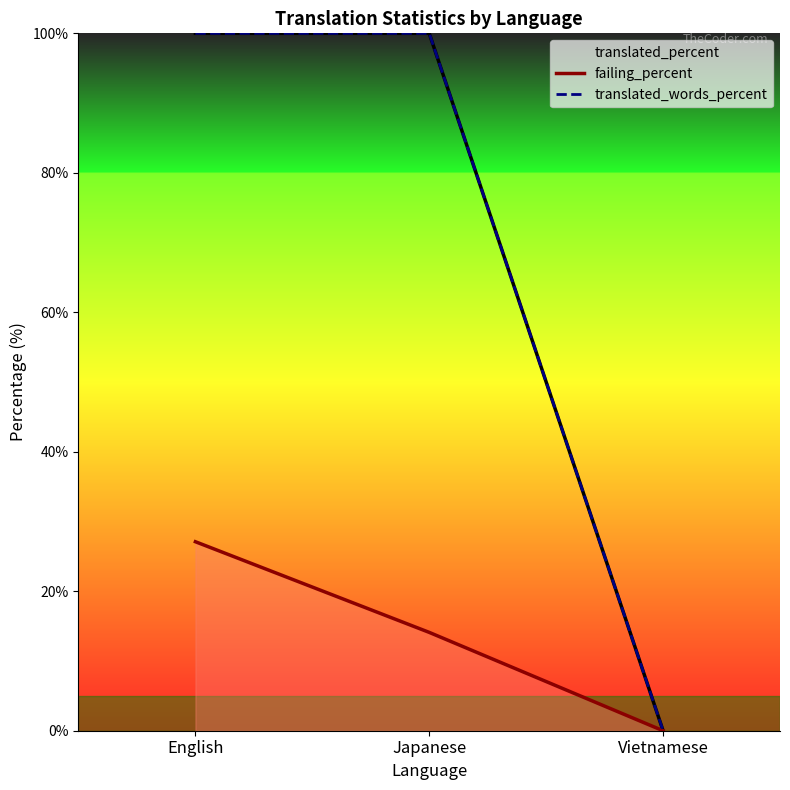

What is the highest value of the translated_words_percent series?

100.0